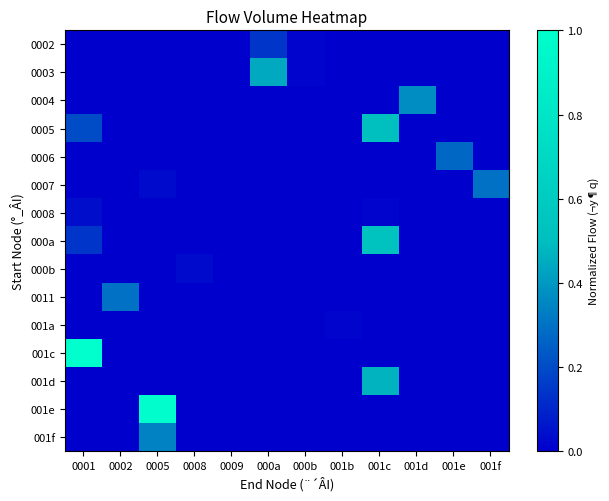

Reading right to left, transcribe all the data shown in this chart.

0002: 001f=0.0	001e=0.0	001d=0.0	001c=0.0	001b=0.0	000b=0.0	000a=0.1	0009=0.0	0008=0.0	0005=0.0	0002=0.0	0001=0.0
0003: 001f=0.0	001e=0.0	001d=0.0	001c=0.0	001b=0.0	000b=0.0	000a=0.4	0009=0.0	0008=0.0	0005=0.0	0002=0.0	0001=0.0
0004: 001f=0.0	001e=0.0	001d=0.4	001c=0.0	001b=0.0	000b=0.0	000a=0.0	0009=0.0	0008=0.0	0005=0.0	0002=0.0	0001=0.0
0005: 001f=0.0	001e=0.0	001d=0.0	001c=0.5	001b=0.0	000b=0.0	000a=0.0	0009=0.0	0008=0.0	0005=0.0	0002=0.0	0001=0.2
0006: 001f=0.0	001e=0.3	001d=0.0	001c=0.0	001b=0.0	000b=0.0	000a=0.0	0009=0.0	0008=0.0	0005=0.0	0002=0.0	0001=0.0
0007: 001f=0.3	001e=0.0	001d=0.0	001c=0.0	001b=0.0	000b=0.0	000a=0.0	0009=0.0	0008=0.0	0005=0.0	0002=0.0	0001=0.0
0008: 001f=0.0	001e=0.0	001d=0.0	001c=0.0	001b=0.0	000b=0.0	000a=0.0	0009=0.0	0008=0.0	0005=0.0	0002=0.0	0001=0.0
000a: 001f=0.0	001e=0.0	001d=0.0	001c=0.5	001b=0.0	000b=0.0	000a=0.0	0009=0.0	0008=0.0	0005=0.0	0002=0.0	0001=0.1
000b: 001f=0.0	001e=0.0	001d=0.0	001c=0.0	001b=0.0	000b=0.0	000a=0.0	0009=0.0	0008=0.0	0005=0.0	0002=0.0	0001=0.0
0011: 001f=0.0	001e=0.0	001d=0.0	001c=0.0	001b=0.0	000b=0.0	000a=0.0	0009=0.0	0008=0.0	0005=0.0	0002=0.3	0001=0.0
001a: 001f=0.0	001e=0.0	001d=0.0	001c=0.0	001b=0.0	000b=0.0	000a=0.0	0009=0.0	0008=0.0	0005=0.0	0002=0.0	0001=0.0
001c: 001f=0.0	001e=0.0	001d=0.0	001c=0.0	001b=0.0	000b=0.0	000a=0.0	0009=0.0	0008=0.0	0005=0.0	0002=0.0	0001=1.0
001d: 001f=0.0	001e=0.0	001d=0.0	001c=0.5	001b=0.0	000b=0.0	000a=0.0	0009=0.0	0008=0.0	0005=0.0	0002=0.0	0001=0.0
001e: 001f=0.0	001e=0.0	001d=0.0	001c=0.0	001b=0.0	000b=0.0	000a=0.0	0009=0.0	0008=0.0	0005=1.0	0002=0.0	0001=0.0
001f: 001f=0.0	001e=0.0	001d=0.0	001c=0.0	001b=0.0	000b=0.0	000a=0.0	0009=0.0	0008=0.0	0005=0.3	0002=0.0	0001=0.0